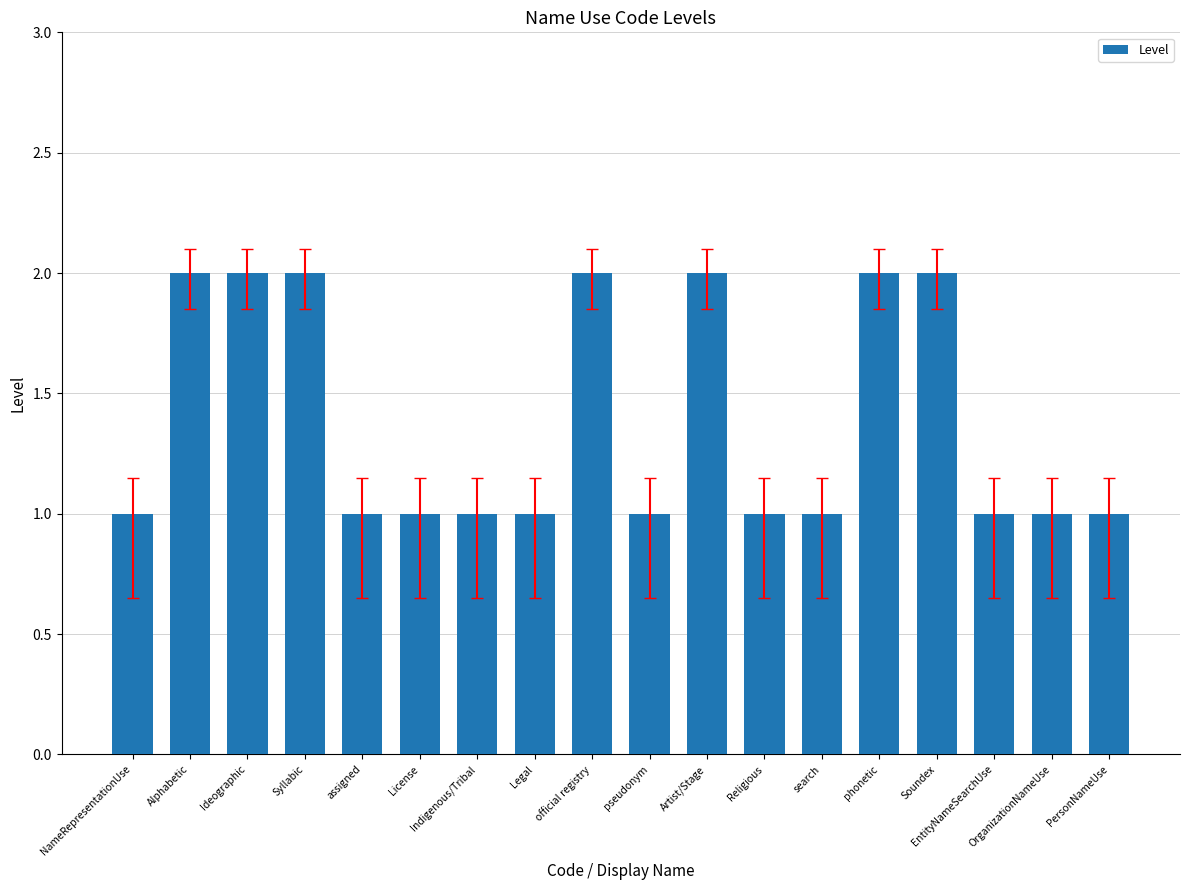

Reading left to right, transcribe all the data shown in this chart.

NameRepresentationUse=1	Alphabetic=2	Ideographic=2	Syllabic=2	assigned=1	License=1	Indigenous/Tribal=1	Legal=1	official registry=2	pseudonym=1	Artist/Stage=2	Religious=1	search=1	phonetic=2	Soundex=2	EntityNameSearchUse=1	OrganizationNameUse=1	PersonNameUse=1